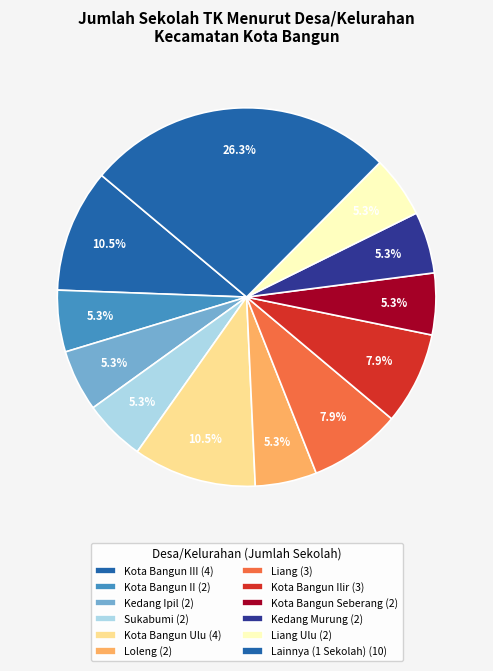

Count the number of slices in the pie.

12